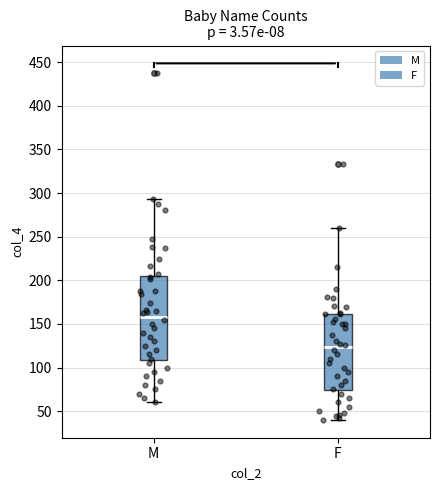

Comparing the boxes themselves (not the whiskers), which one is the tallest?

M